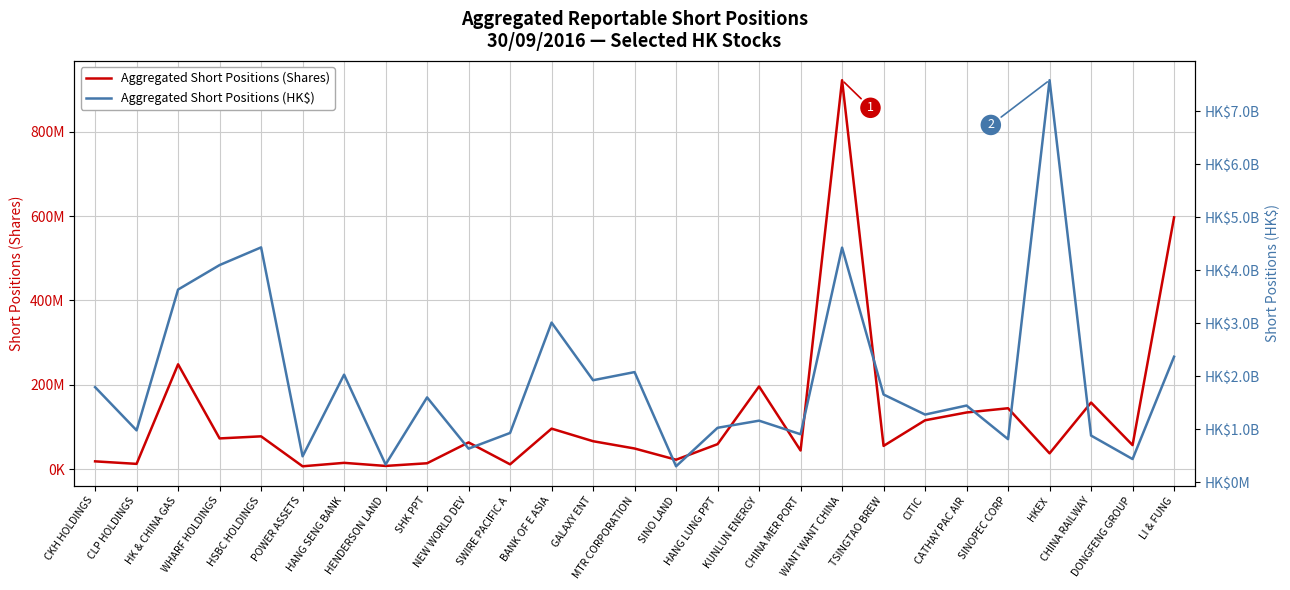

At which category does Aggregated Short Positions (HK$) reach its first local valley?

CLP HOLDINGS